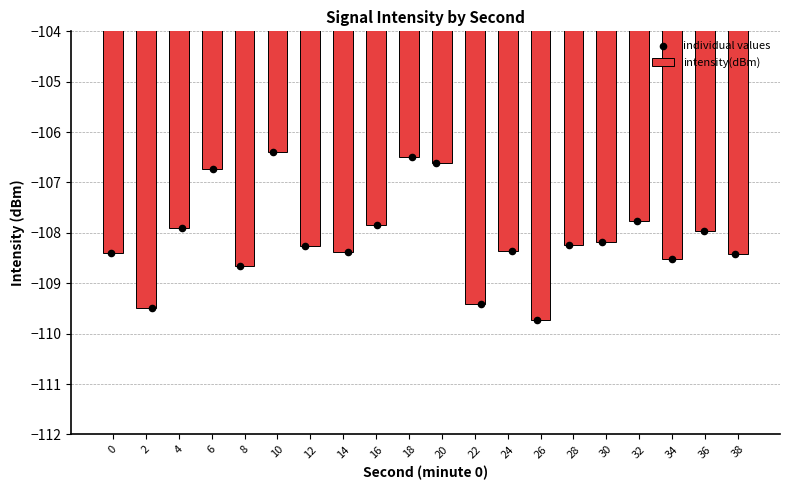

At how many categories does at least one series exceed -107?

4